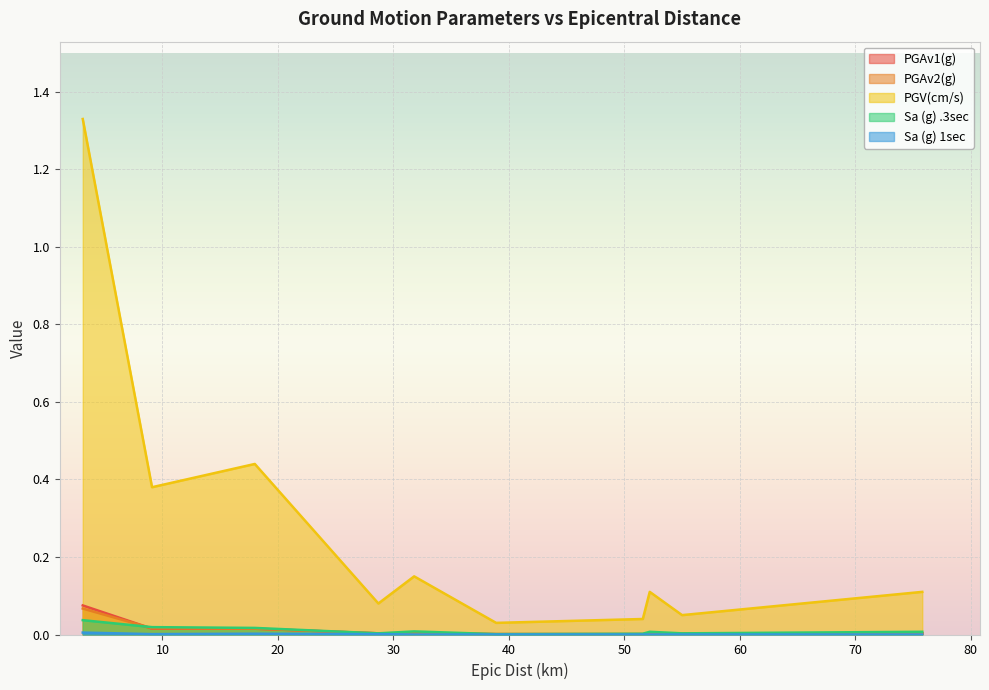

At which category is the sum across all series the highest?

DRE